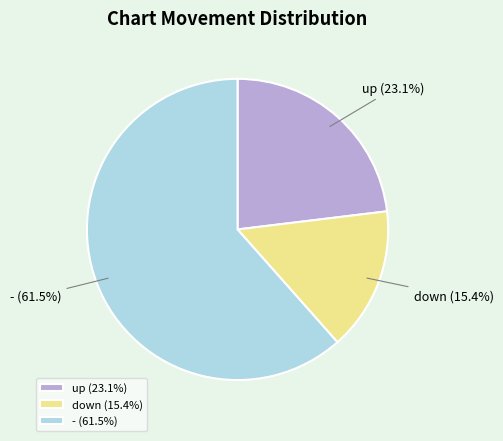

How many slices are in this pie chart?

3